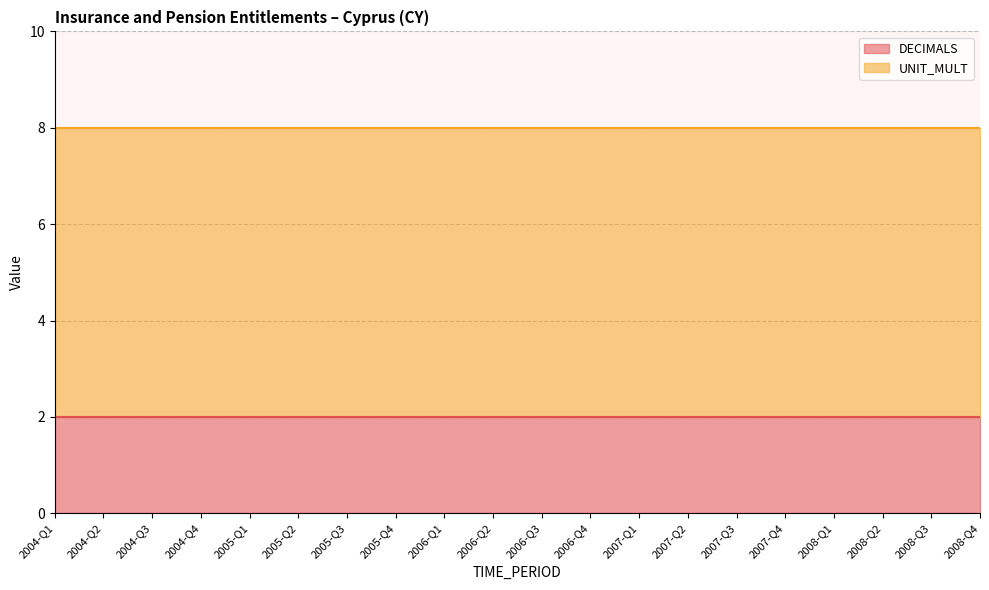

At 2008-Q4, list the series in order from smallest to largest.

DECIMALS, UNIT_MULT